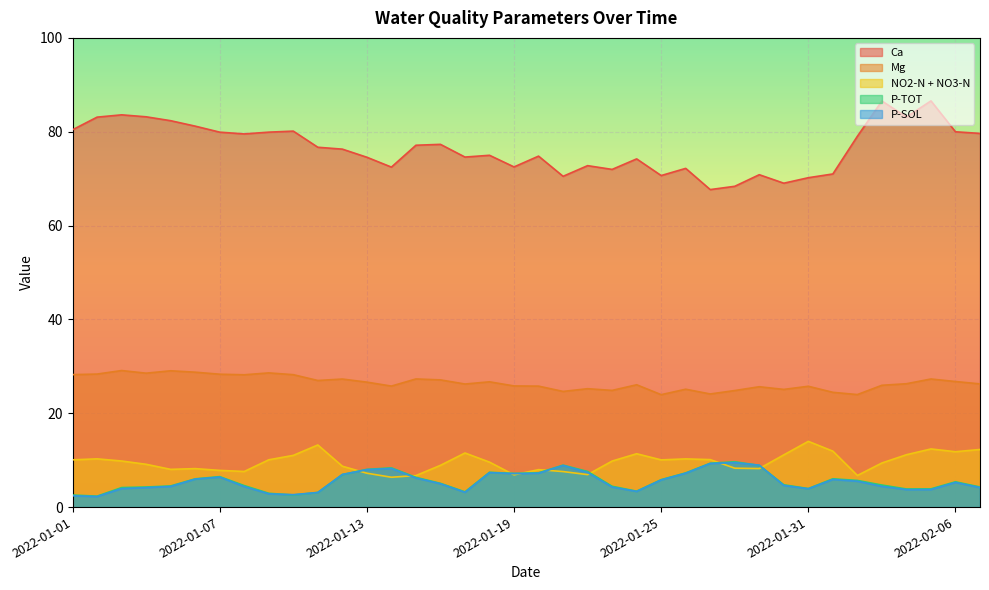

What is the maximum value shown in the chart?

86.6